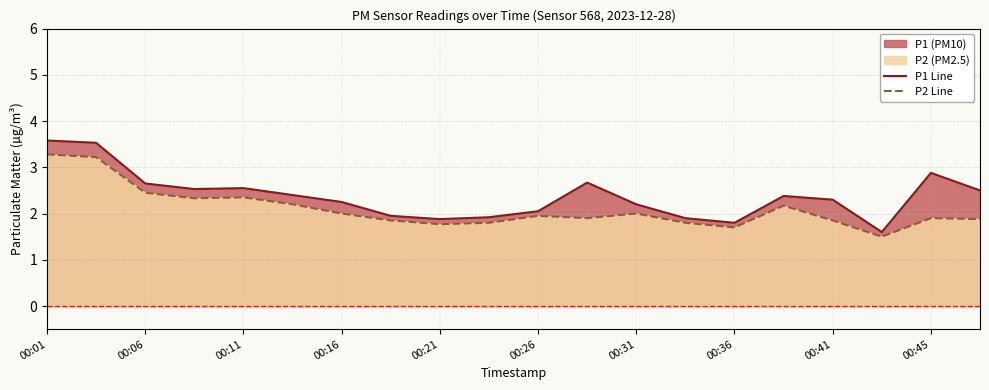

What is the difference between the maximum and minimum values in the P1 Line series?

2.0